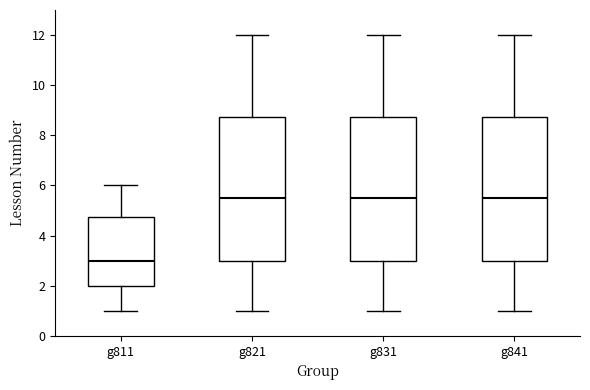

Where is the lower edge of the box for g841 on the y-axis? The values are not printed on the chart, so give them approximately, as read against the axis.

3.0